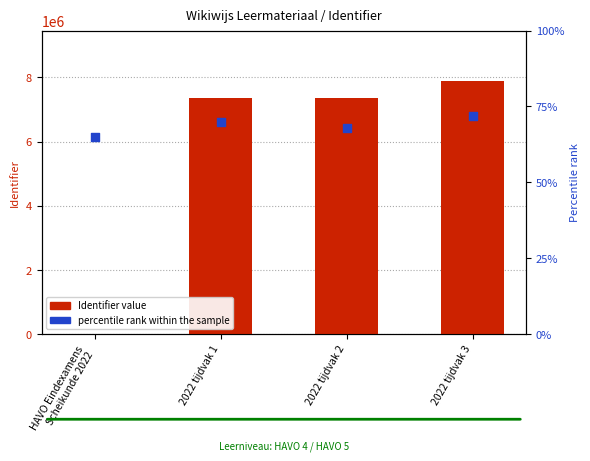

Which series reaches the minimum Y coordinate?

Identifier value